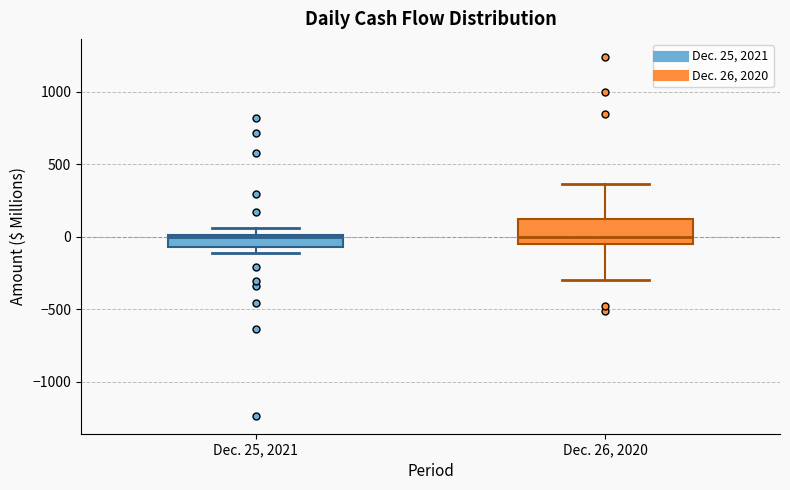

Where is the upper edge of the box for Dec. 26, 2020 on the y-axis? The values are not printed on the chart, so give them approximately, as read against the axis.

100